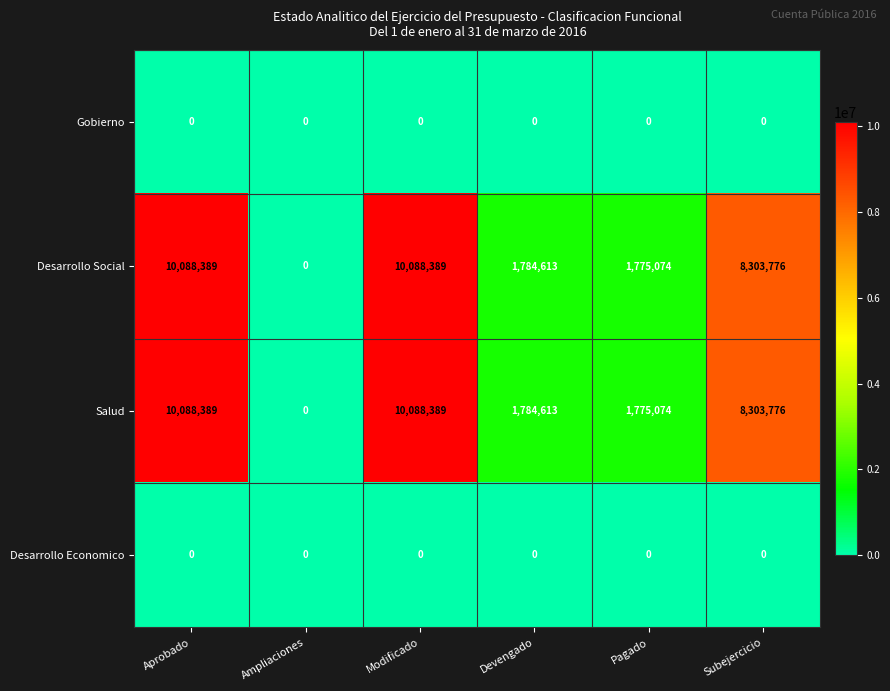

True or false: Desarrollo Social has a value of 1775074 at Pagado.

True